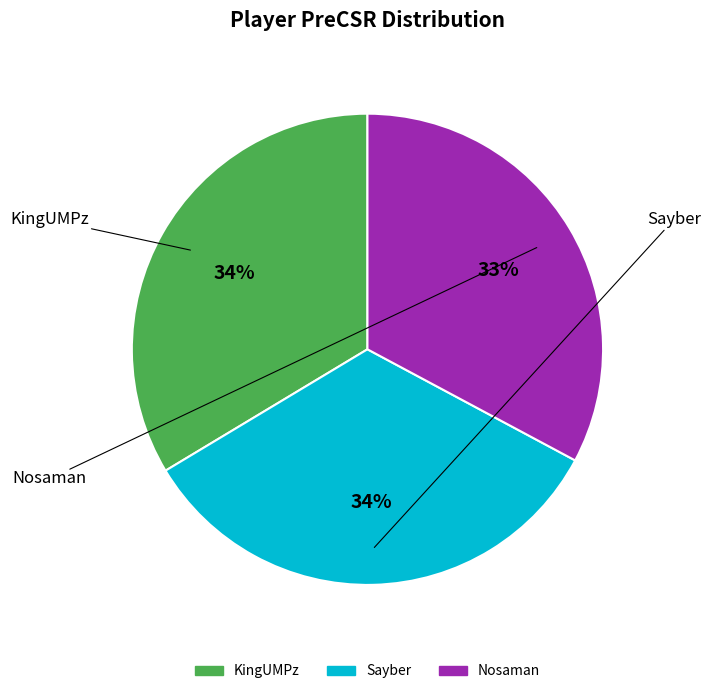

What is the smallest slice in the pie chart?

Nosaman